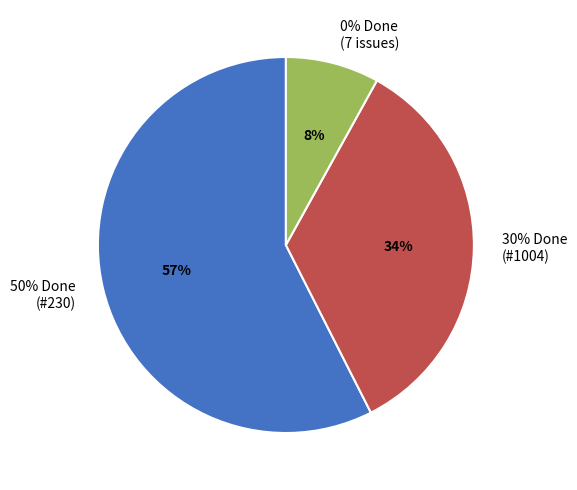

Is it true that 950 is 1% of the pie?

False